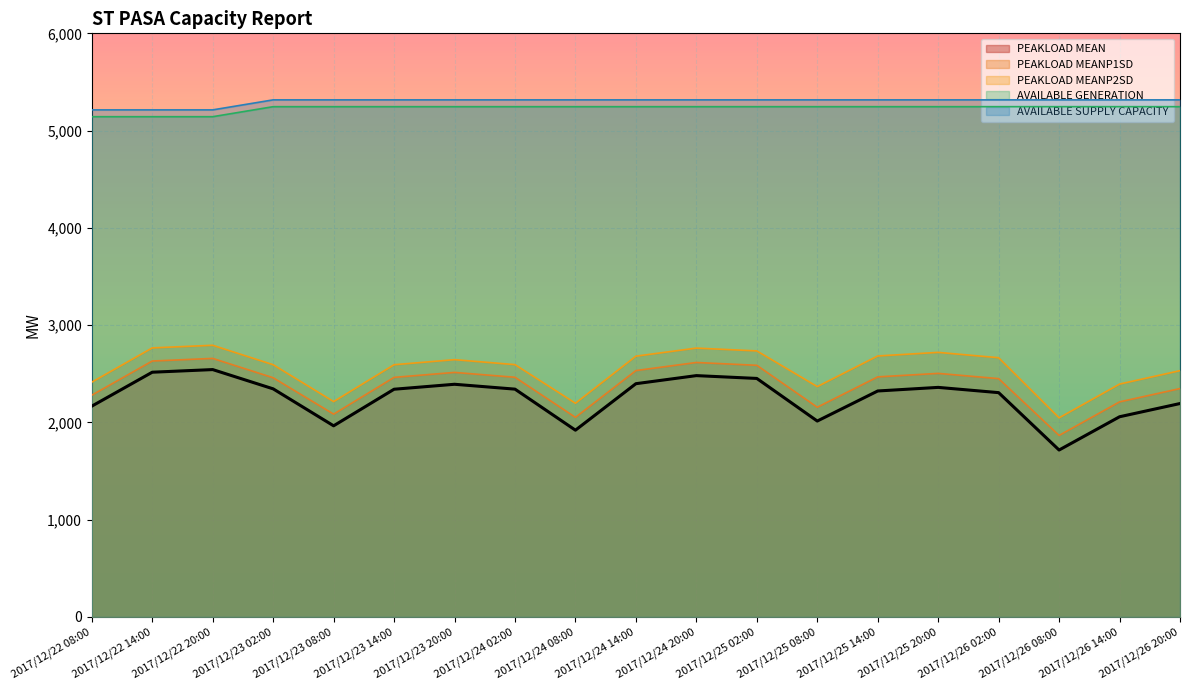

Reading right to left, transcribe all the data shown in this chart.

PEAKLOAD MEAN: 2194	2058	1716	2306	2360	2323	2014	2452	2481	2398	1920	2342	2392	2341	1965	2345	2543	2516	2167
PEAKLOAD MEANP1SD: 2348	2211	1866	2450	2504	2468	2156	2587	2616	2533	2052	2464	2514	2463	2085	2459	2658	2631	2280
PEAKLOAD MEANP2SD: 2532	2394	2047	2665	2720	2683	2368	2735	2764	2681	2197	2594	2645	2593	2214	2593	2793	2766	2414
AVAILABLE GENERATION: 5246	5246	5246	5246	5246	5246	5246	5246	5246	5246	5246	5246	5246	5246	5246	5246	5143	5143	5143
AVAILABLE SUPPLY CAPACITY: 5316	5316	5316	5316	5316	5316	5316	5316	5316	5316	5316	5316	5316	5316	5316	5316	5213	5213	5213